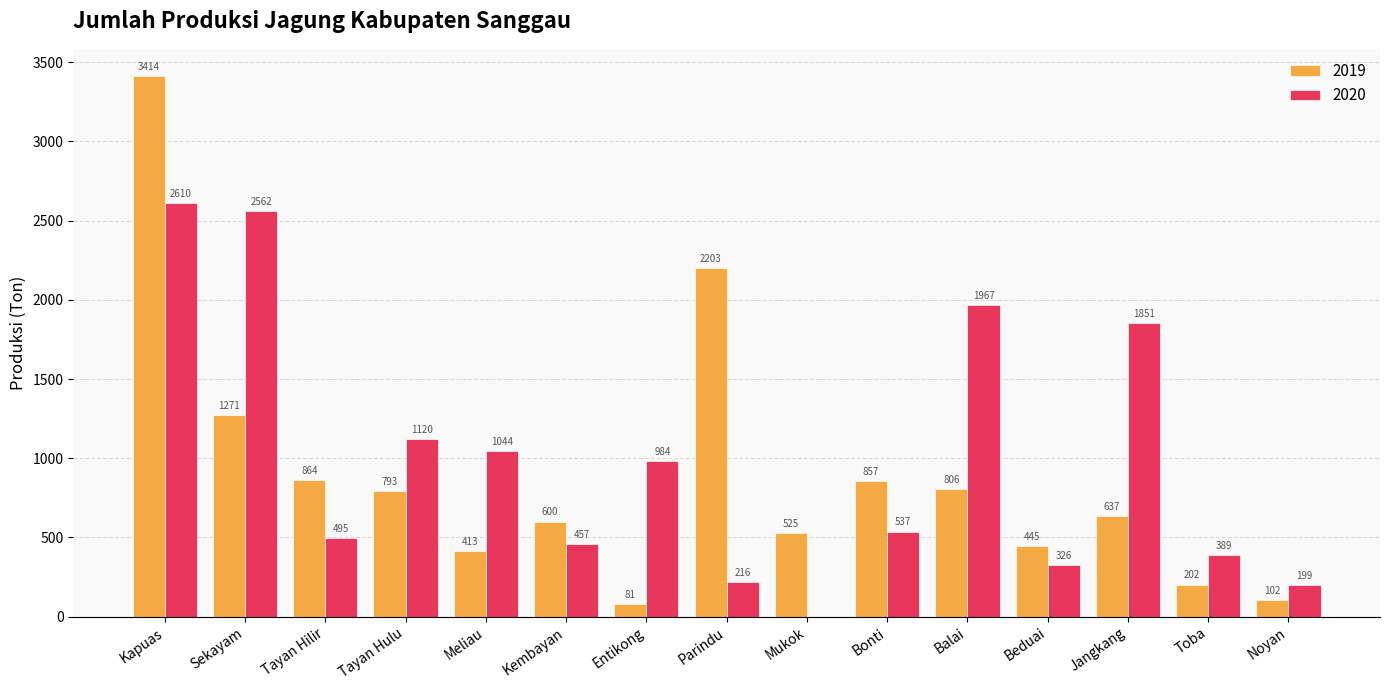

At which label is 2020 closest to 1305?

Tayan Hulu